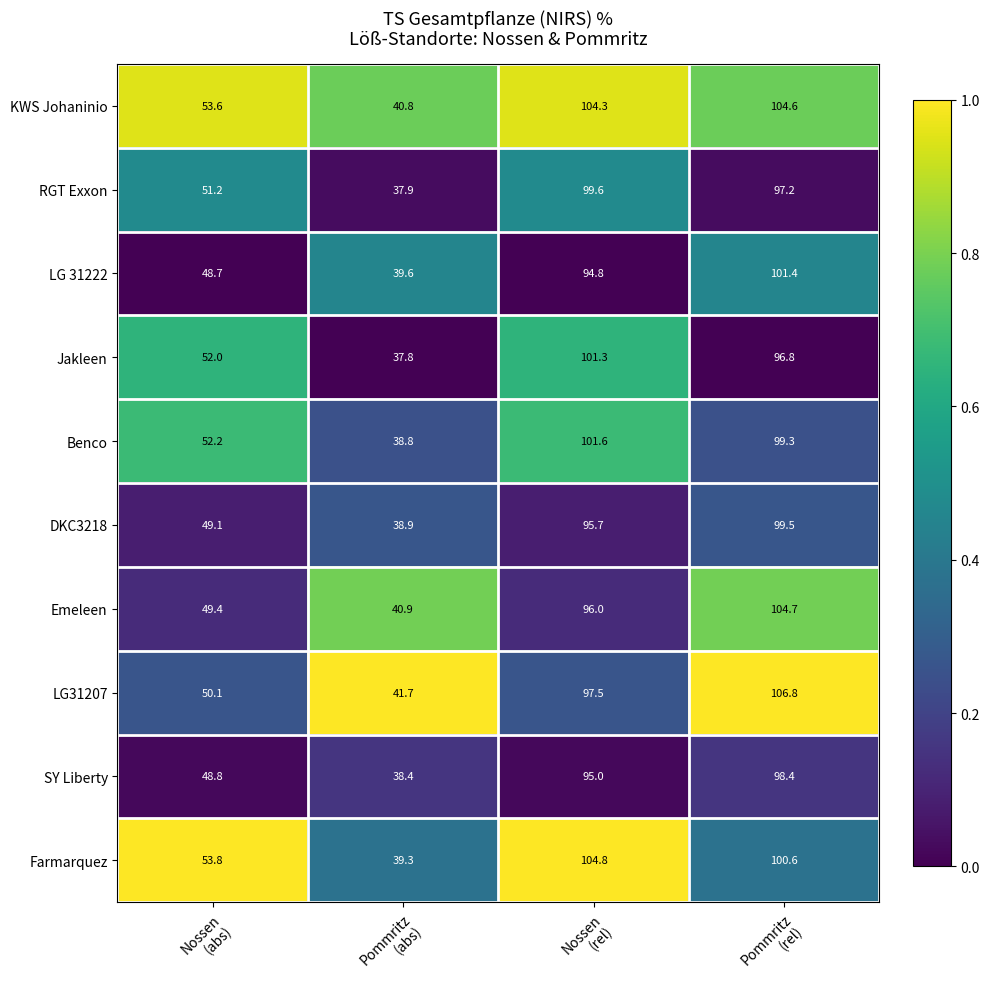

What is the difference between the maximum and minimum values in the SY Liberty series?

60.0